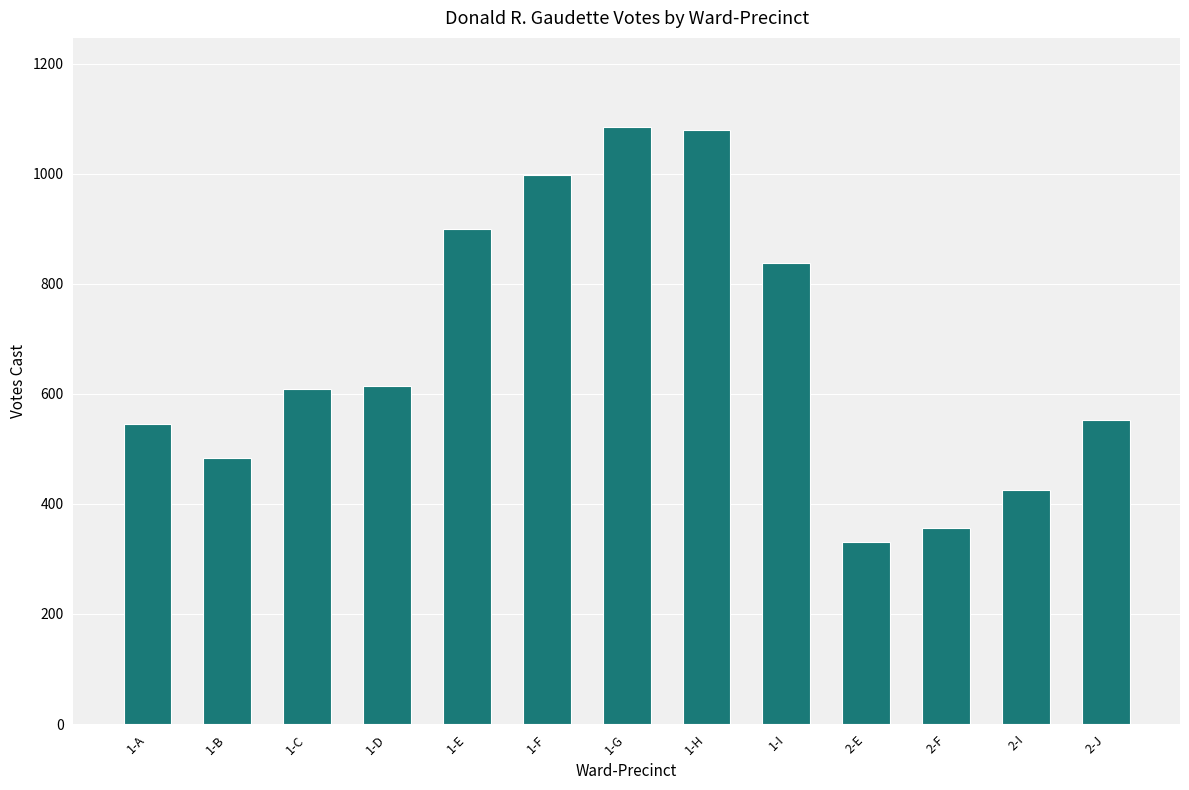

What is the sum of all values?

8816